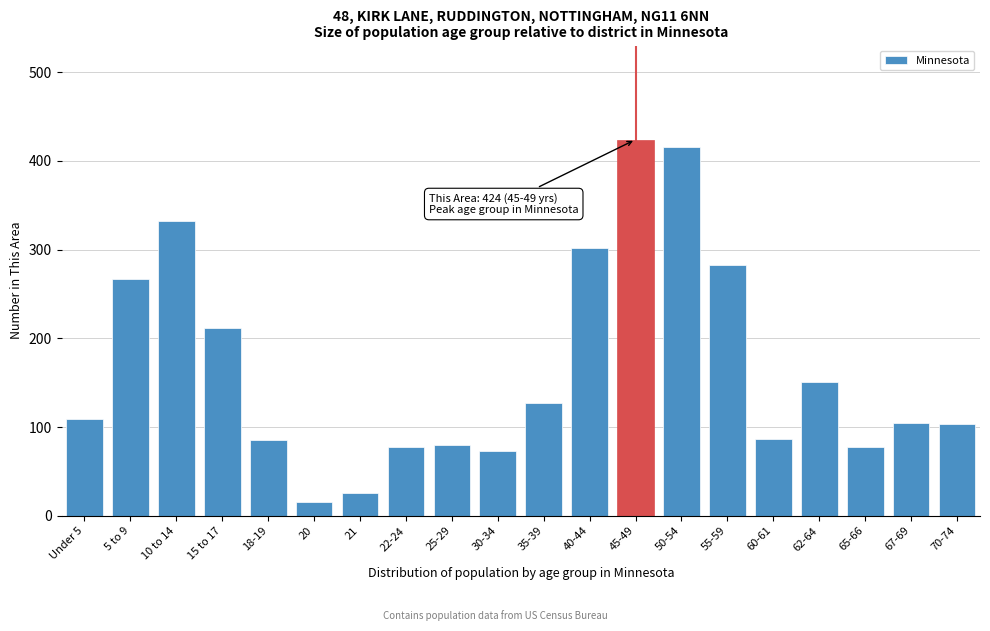

What is the greatest value displayed?

424